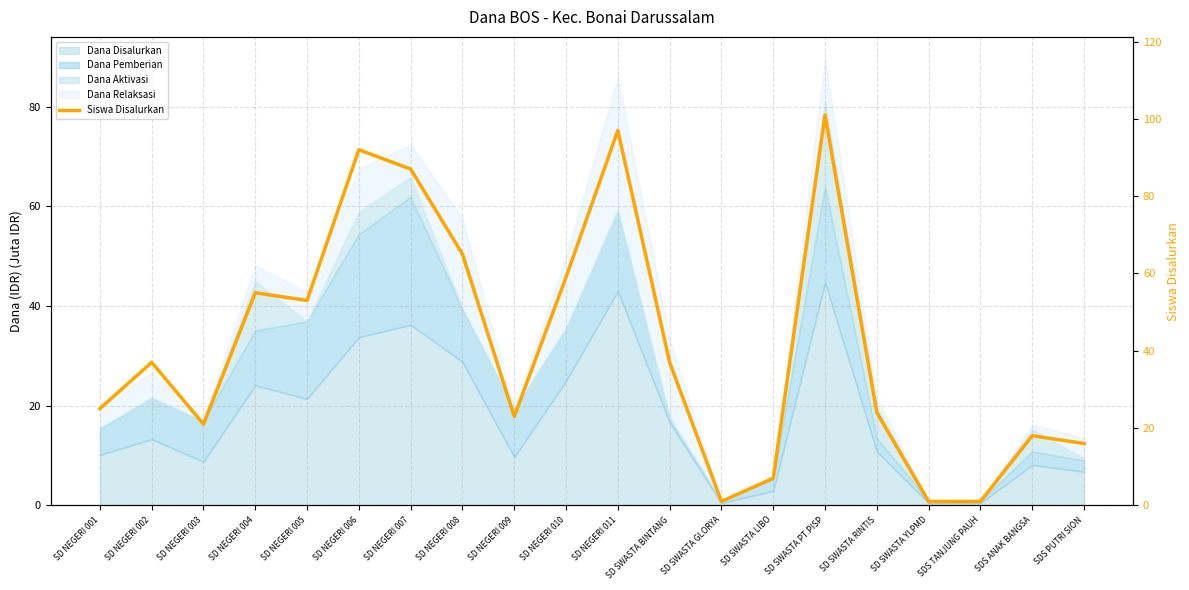

List the labels in order of value, smallest first.

SD SWASTA GLORYA, SD SWASTA YLPMD, SDS TANJUNG PAUH, SD SWASTA LIBO, SDS PUTRI SION, SDS ANAK BANGSA, SD NEGERI 003, SD NEGERI 009, SD SWASTA RINTIS, SD NEGERI 001, SD NEGERI 002, SD SWASTA BINTANG, SD NEGERI 005, SD NEGERI 004, SD NEGERI 010, SD NEGERI 008, SD NEGERI 007, SD NEGERI 006, SD NEGERI 011, SD SWASTA PT.PISP